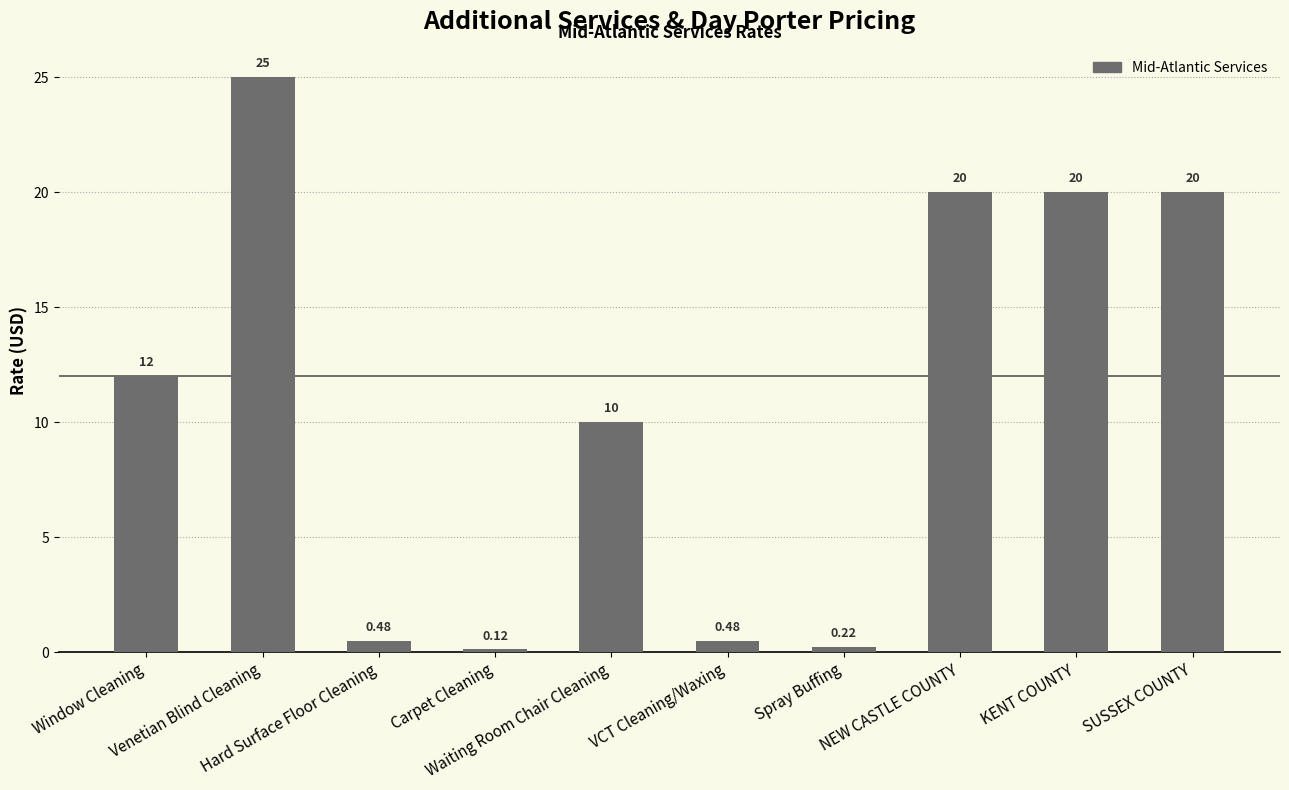

How many distinct data groups are displayed?

1